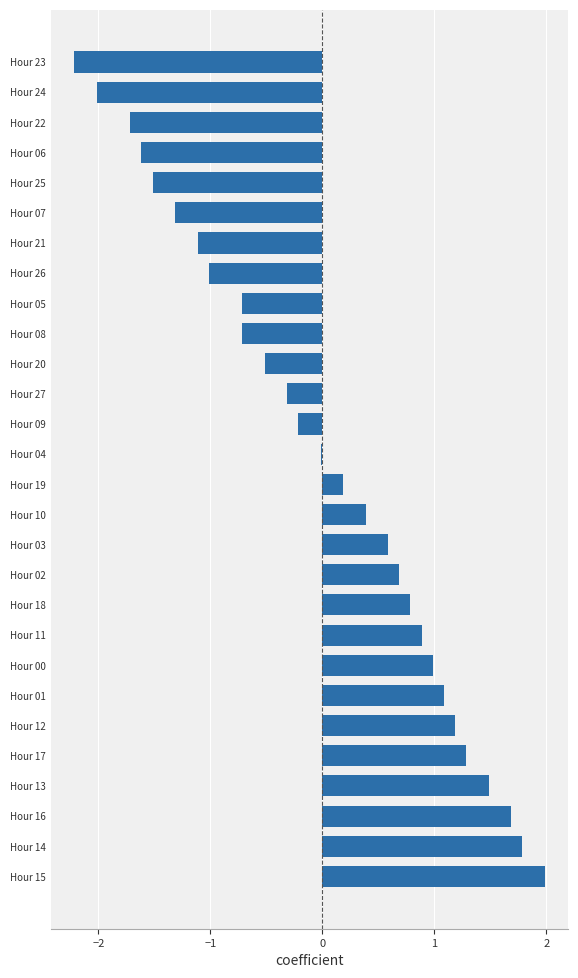

What is the difference between the second highest and minimum values?

4.0